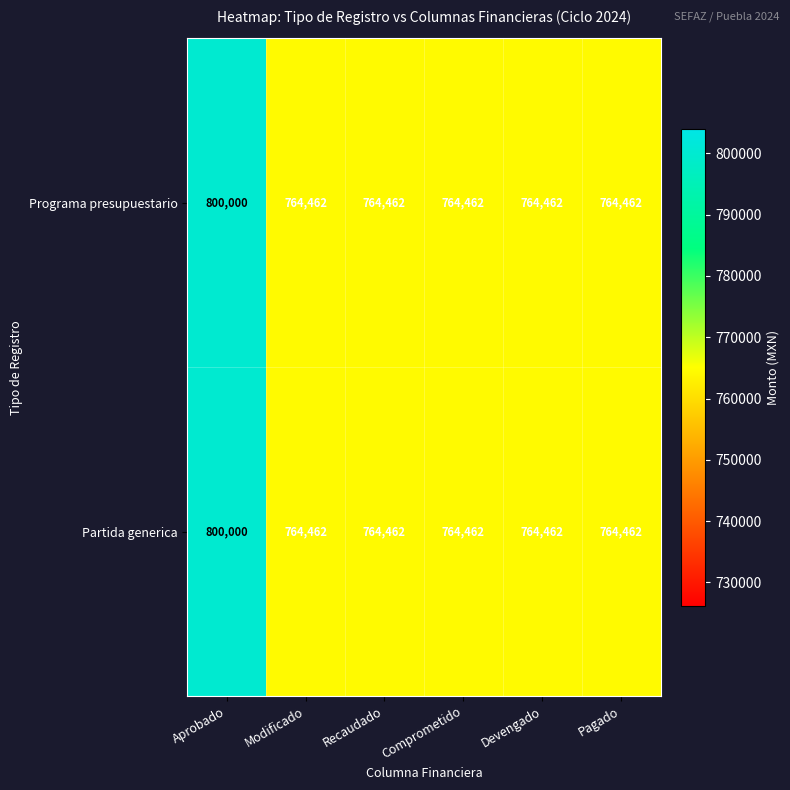

True or false: Partida generica has a value of 764462 at Comprometido.

True